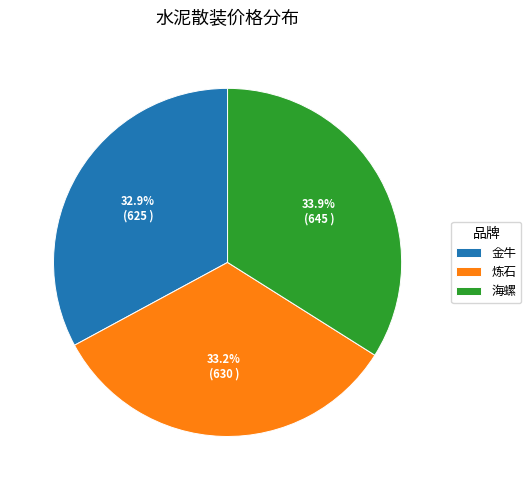

What percentage do 炼石 and 金牛 together represent?

66.1%